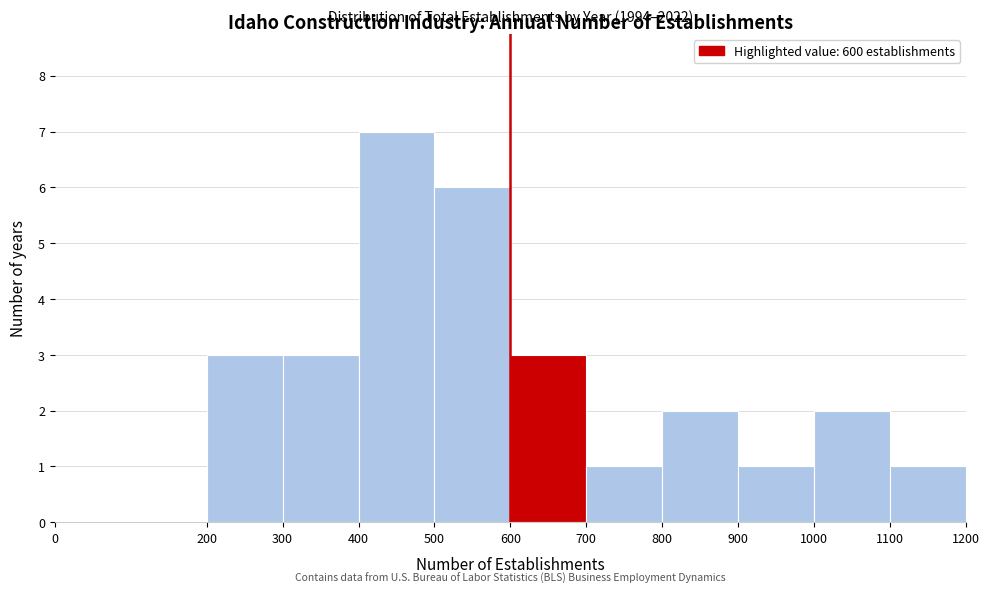

Which range on the x-axis has the tallest bar?

400 to 500